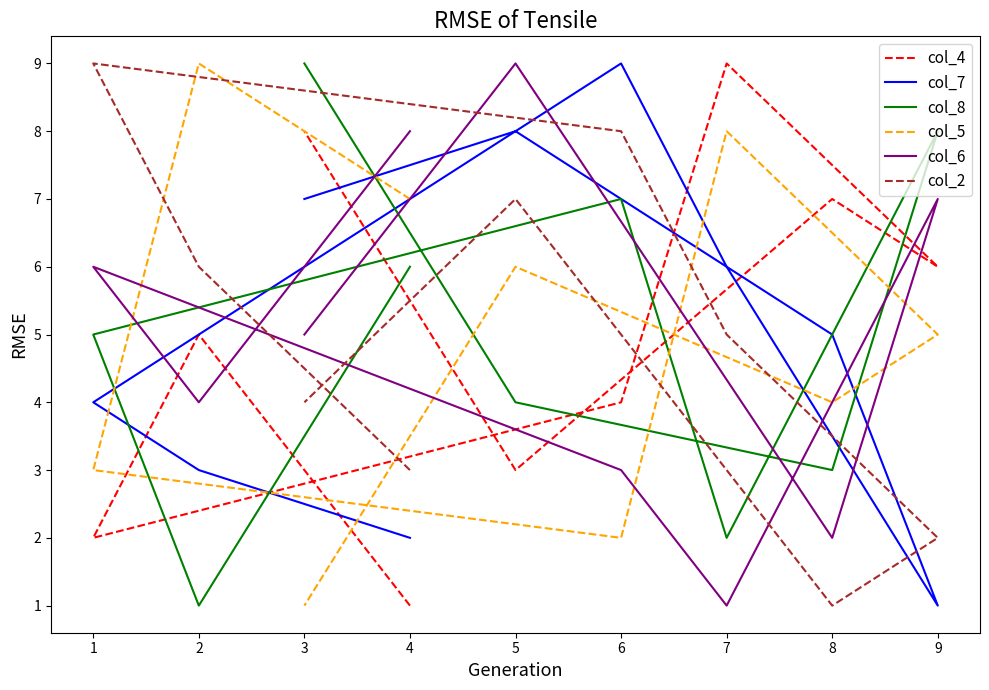

True or false: col_2 has a value of 15 at 1.

False